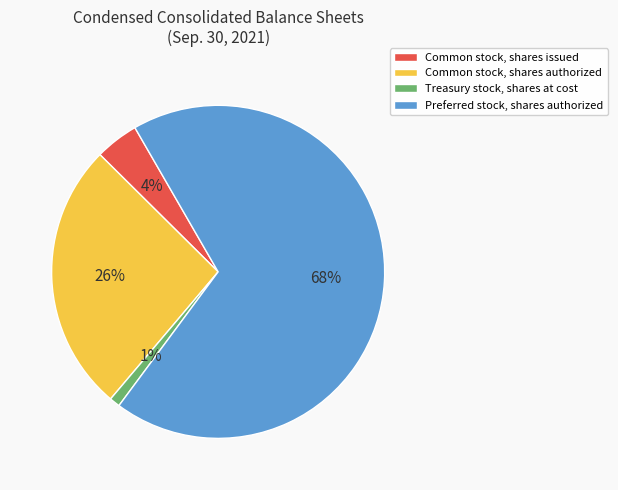

How many slices are in this pie chart?

4